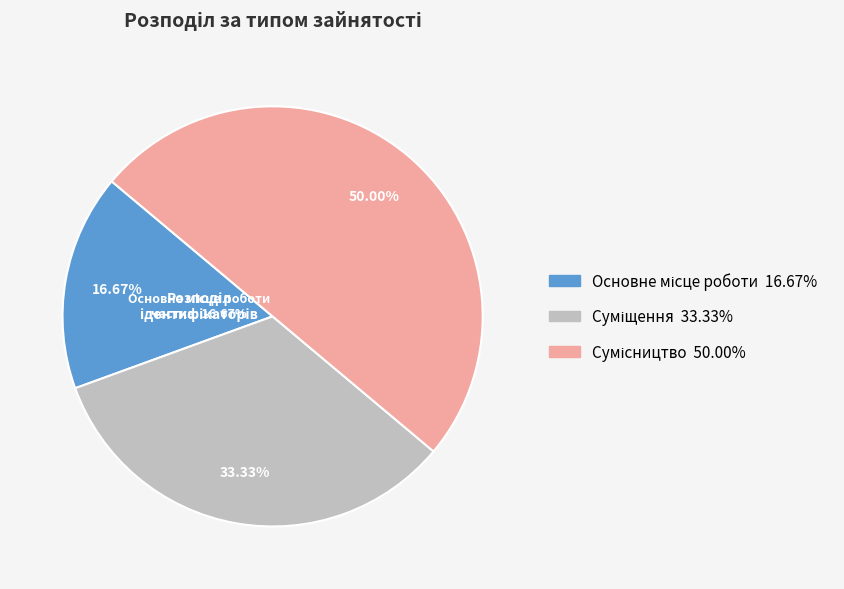

Rank the categories by value from lowest to highest.

Основне місце роботи, Суміщення, Сумісництво